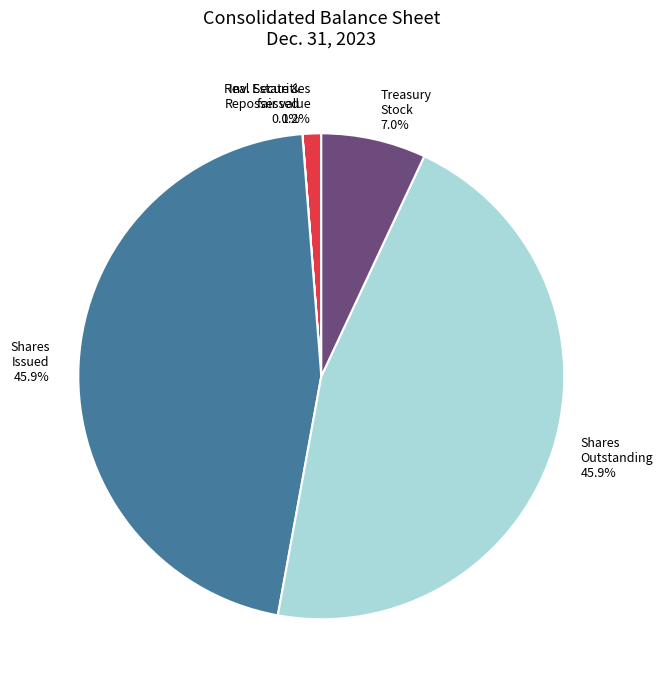

Is there any slice that represents more than half of the pie?

No